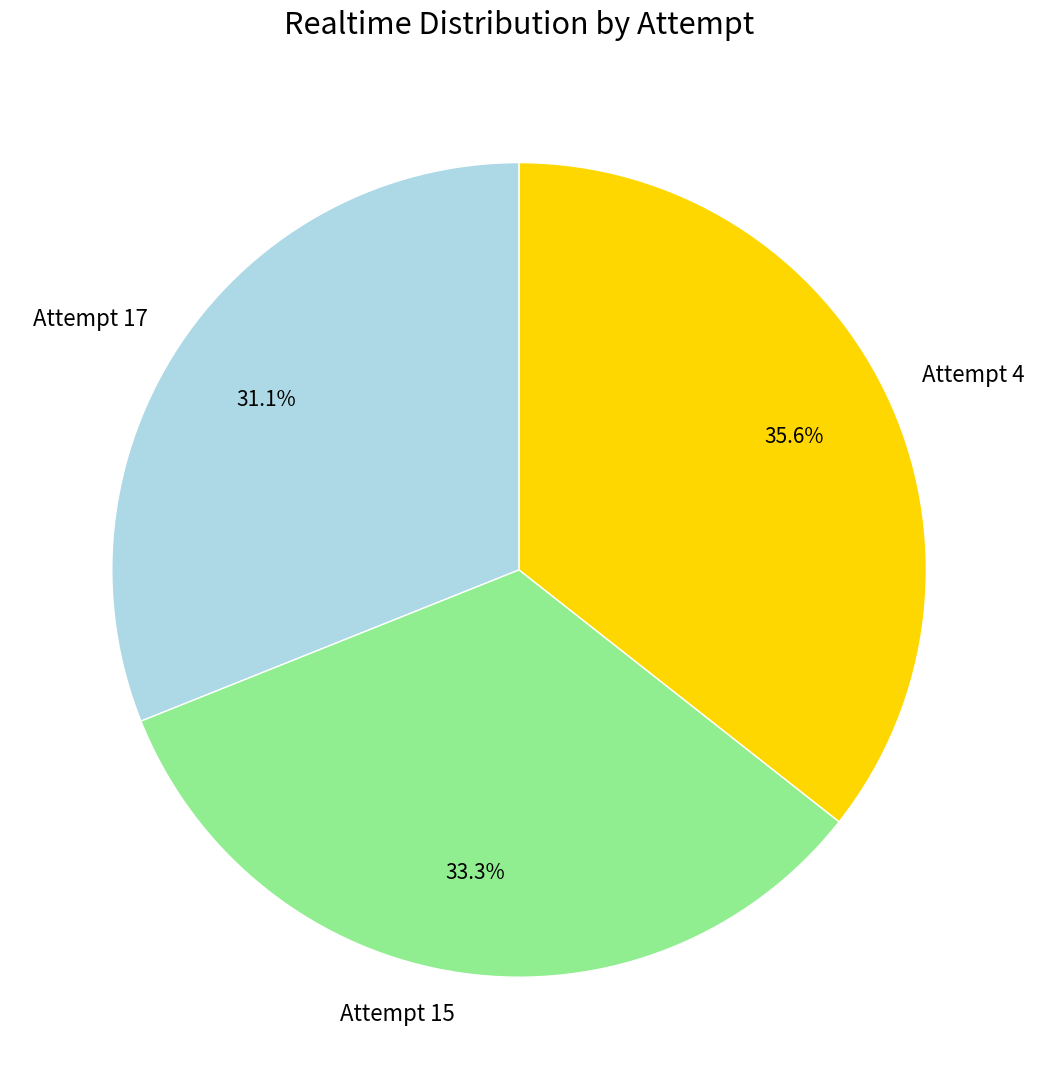

What is the largest slice in the pie chart?

Attempt 4